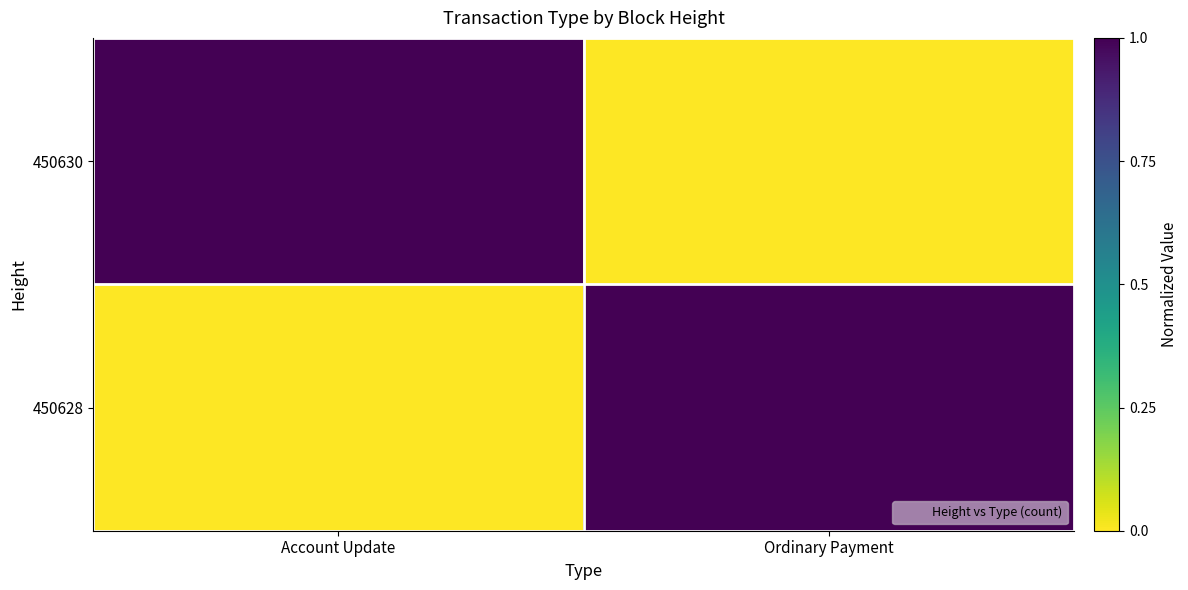

Reading left to right, extract all data points from this chart.

450630: Account Update=1.0	Ordinary Payment=0.0
450628: Account Update=0.0	Ordinary Payment=1.0